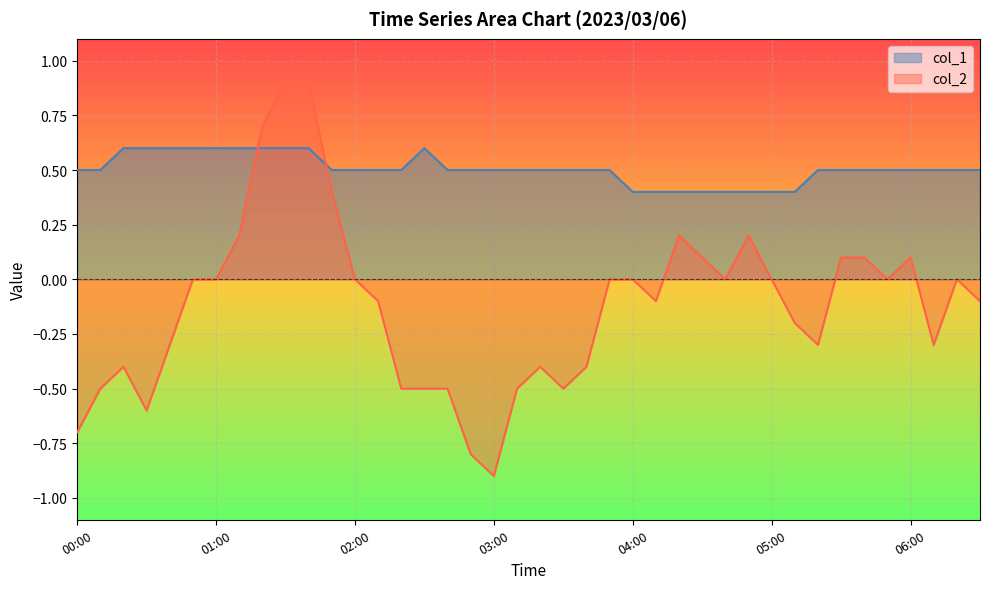

What is the label of the 36th point from the left?

05:50